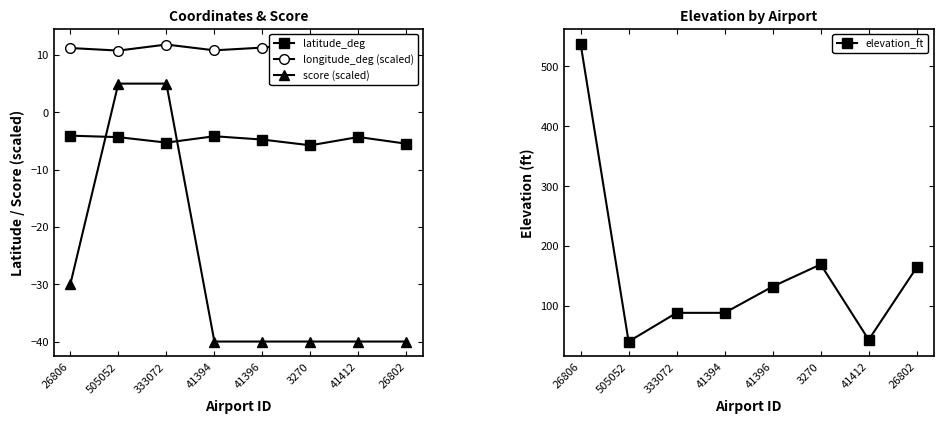

At which category does elevation_ft reach its first local peak?

3270